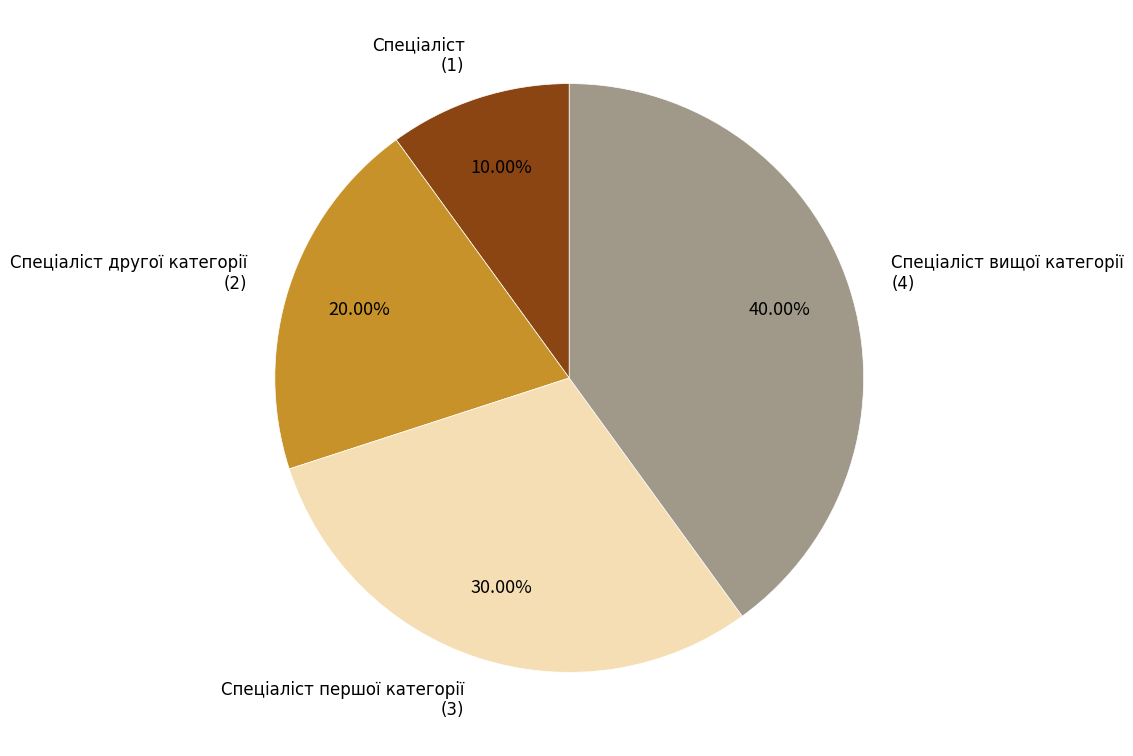

Is there any slice that represents more than half of the pie?

No